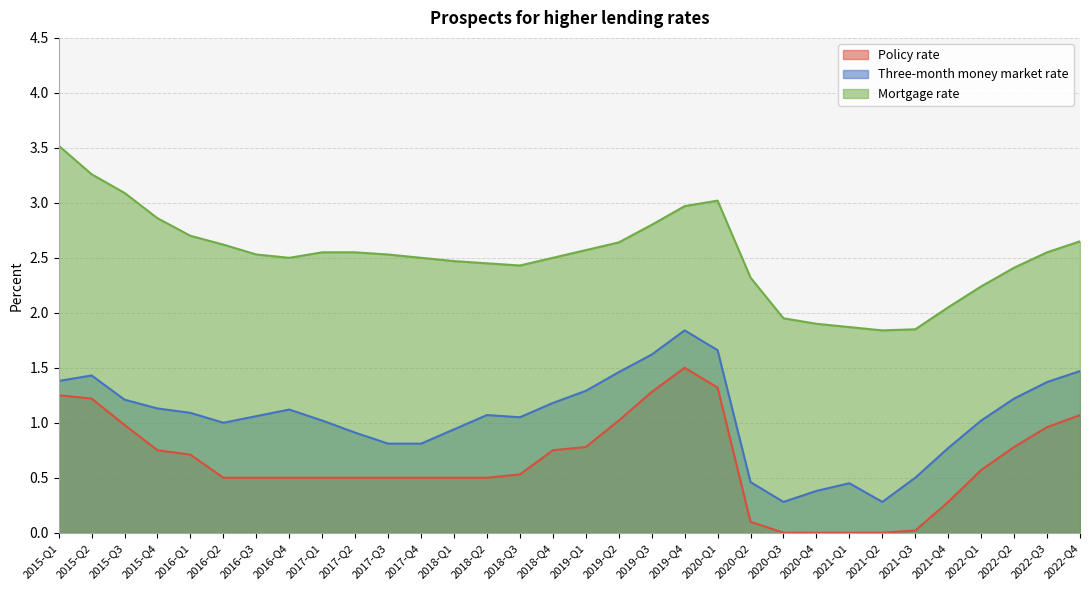

How many data points in Mortgage rate are above 2?

27